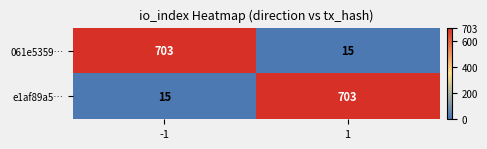

What is the spread (max minus min) of values at 1?

688